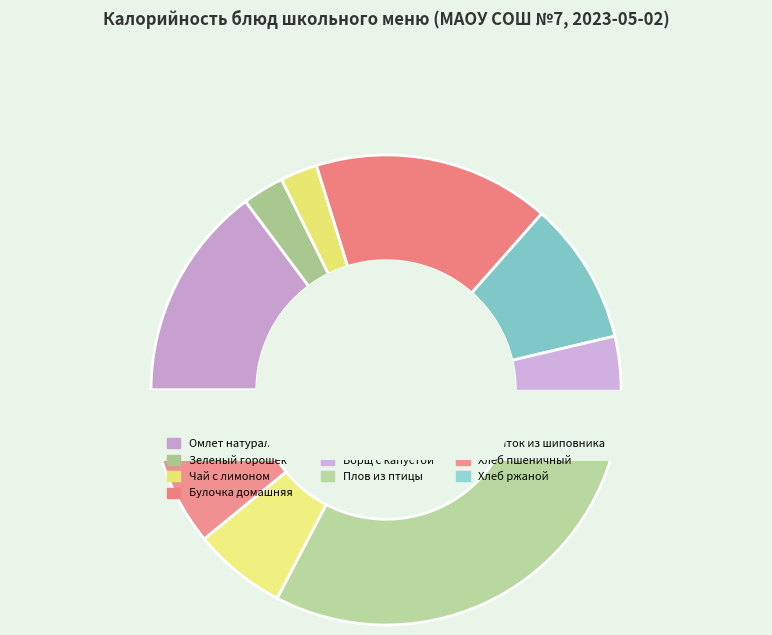

What percentage is the Батан нарезной slice, to the nearest percent?

10%